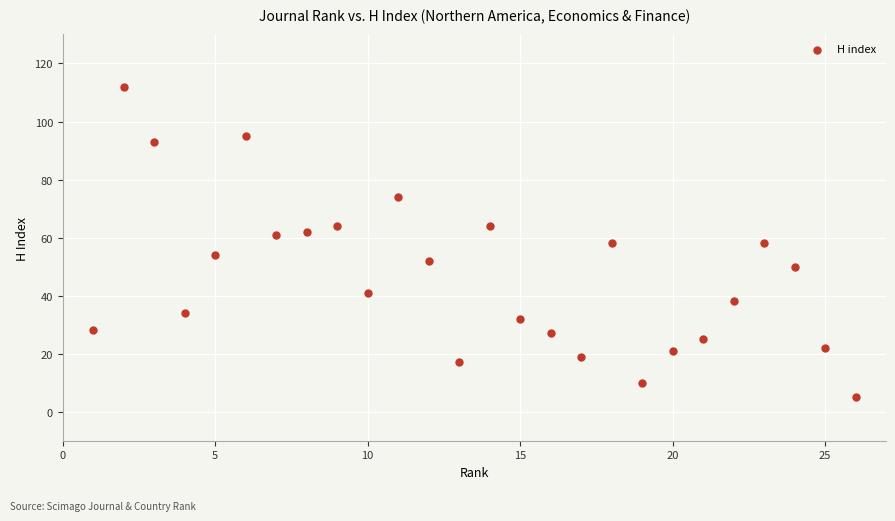

What is the range of Y values (max minus min)?

107